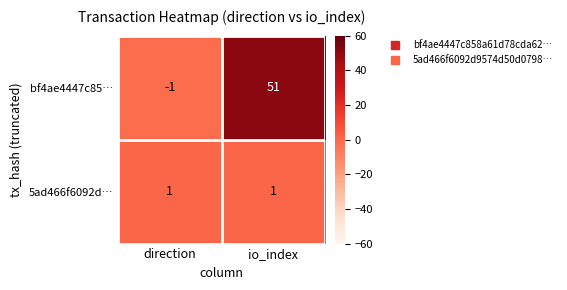

Reading right to left, what are all the values shown in this chart?

bf4ae4447c85…: io_index=51	direction=-1
5ad466f6092d…: io_index=1	direction=1